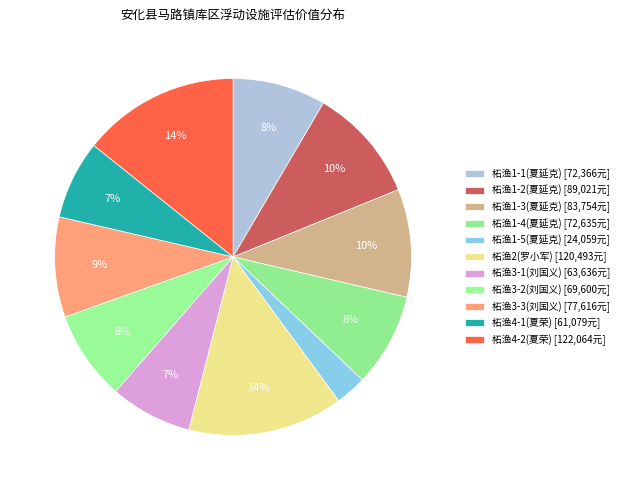

Count the number of slices in the pie.

11